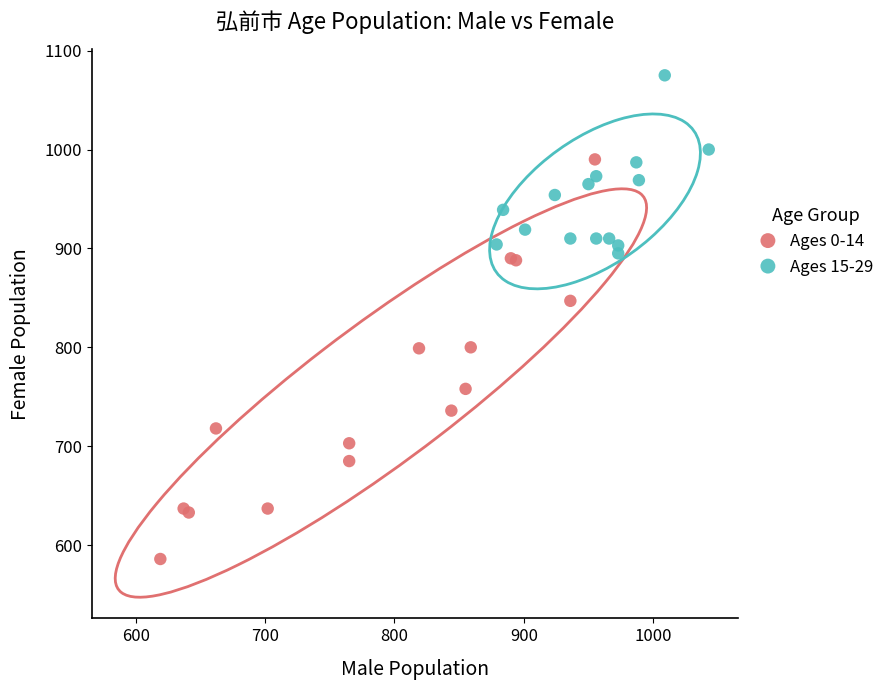

Which series has the largest Y range (max minus min)?

Ages 0-14